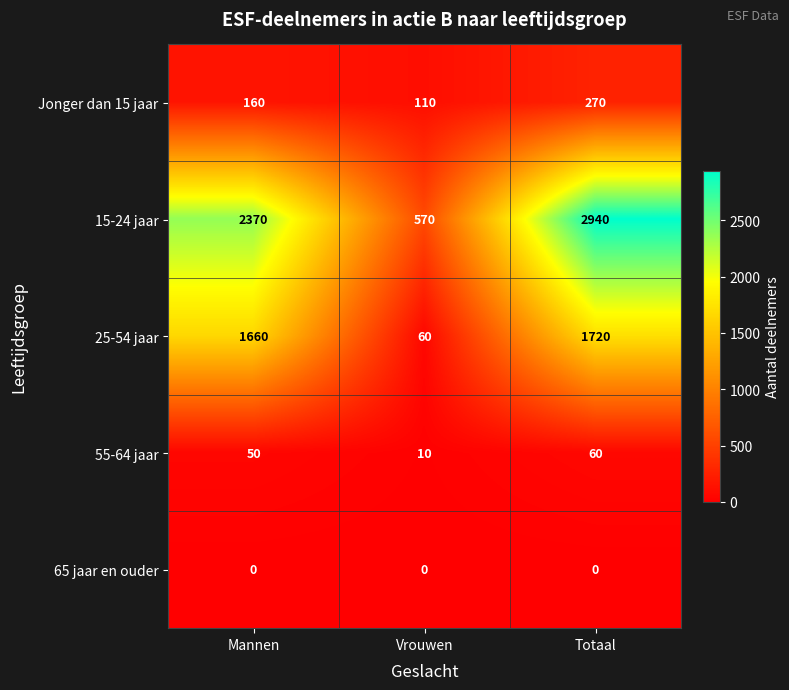

True or false: 25-54 jaar has a value of 30 at Vrouwen.

False